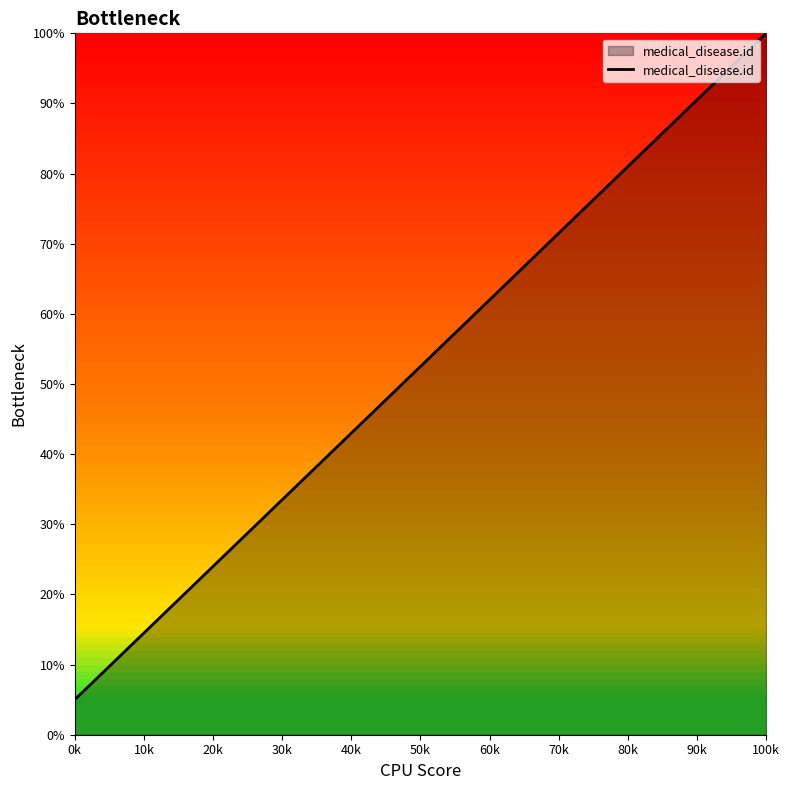

What is the greatest value displayed?

100.0